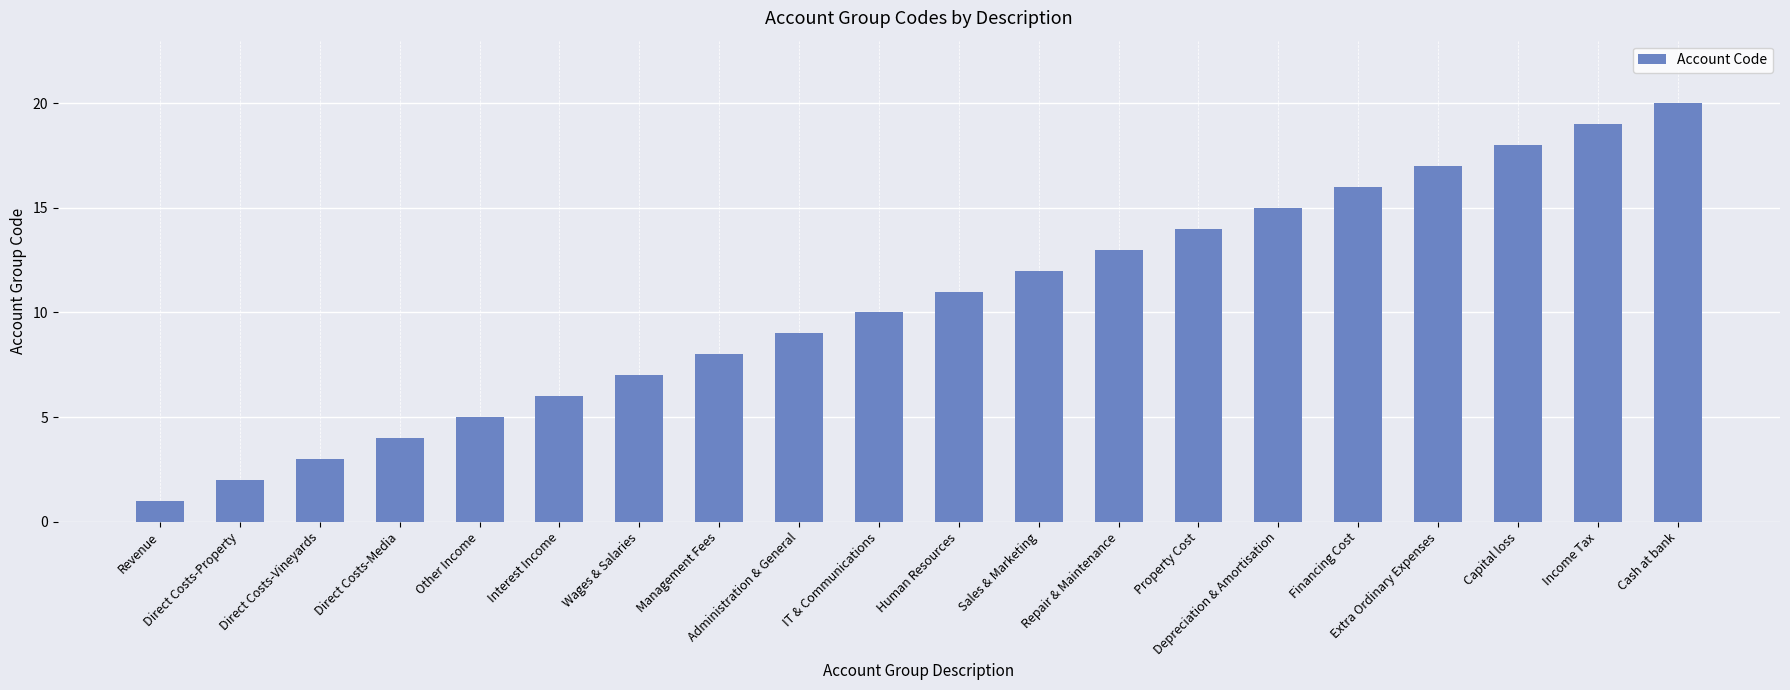

Which has a higher value, Administration & General or Repair & Maintenance?

Repair & Maintenance